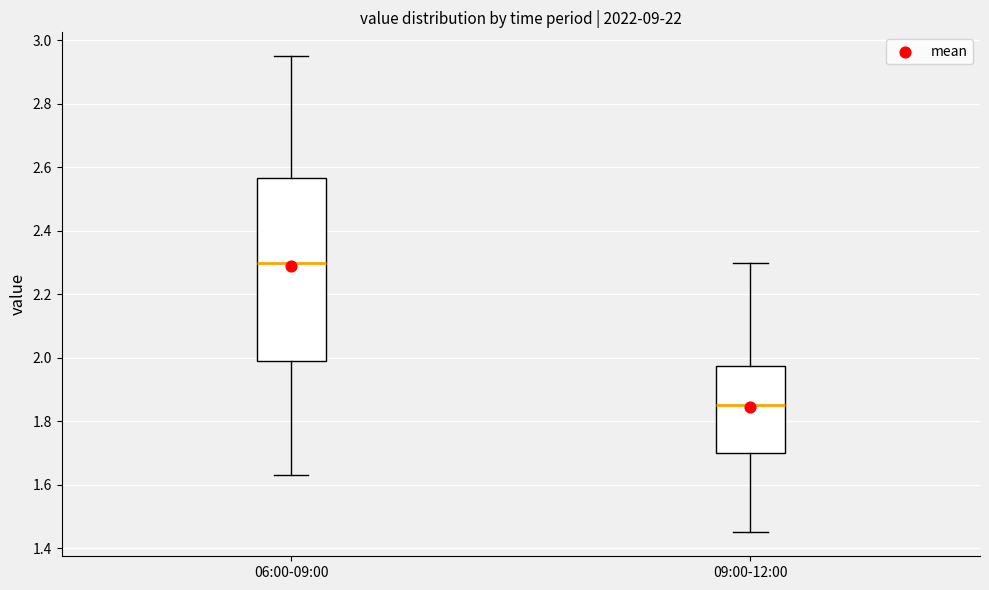

Reading left to right, read every box against the y-axis: the position of its median line, the range the box covers, and the ends of its whiskers. The values are not printed on the chart, so give them approximately, as read against the axis.

06:00-09:00: median 2.30, box 2.00 to 2.56, whiskers 1.64 to 2.96
09:00-12:00: median 1.86, box 1.70 to 1.98, whiskers 1.46 to 2.30